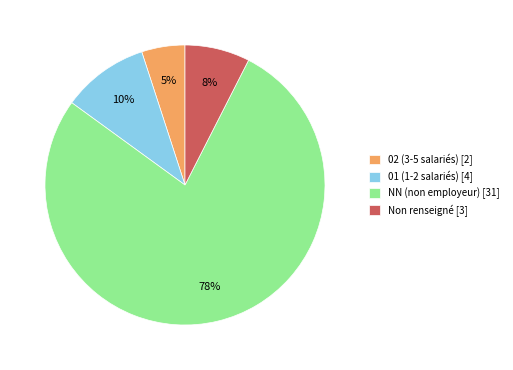

Between Non renseigné [3] and 01 (1-2 salariés) [4], which is larger?

01 (1-2 salariés) [4]